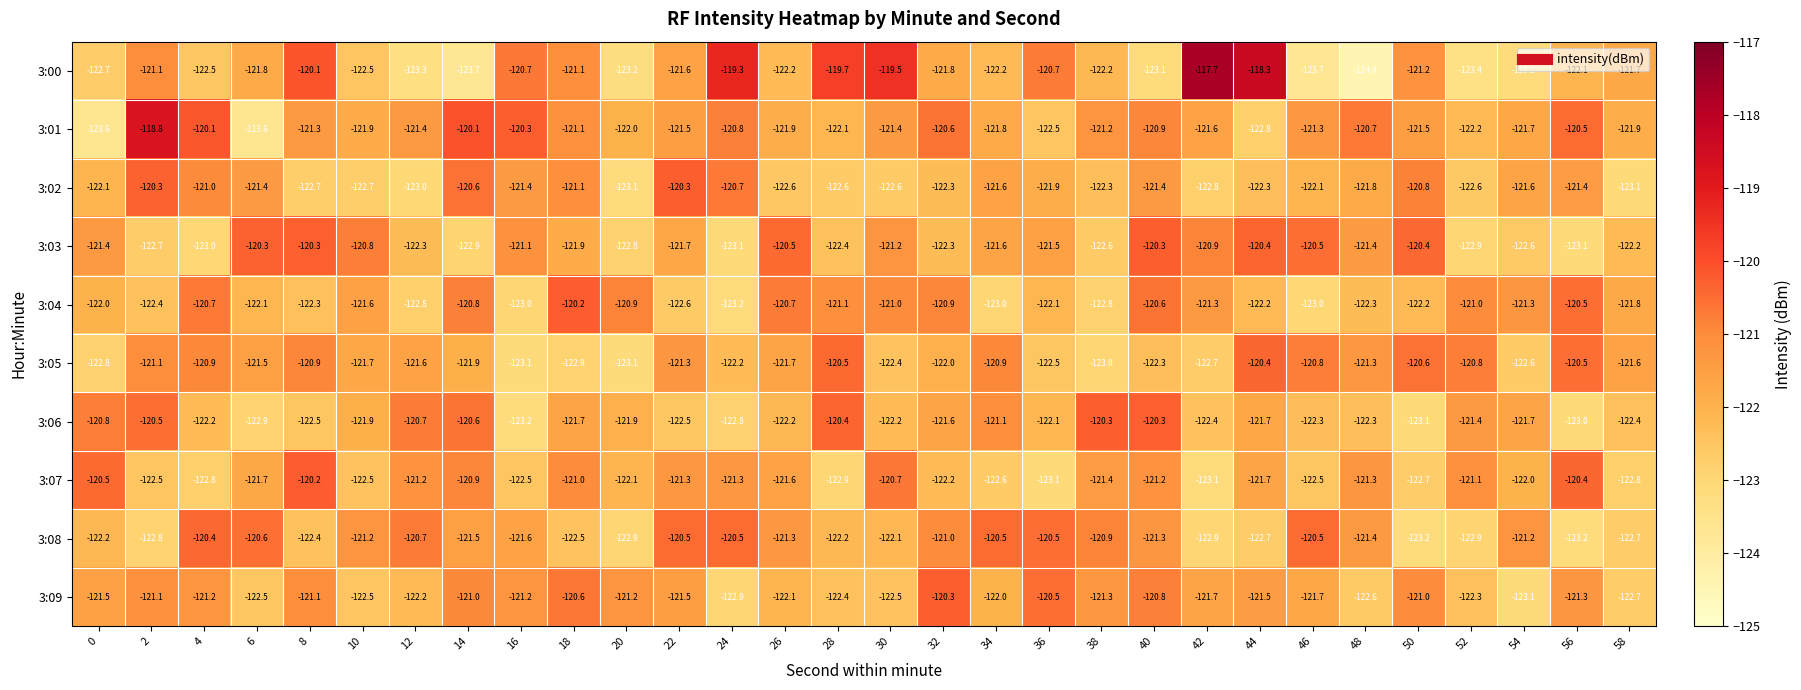

What is the difference between the maximum and minimum values in the 3:07 series?

2.9